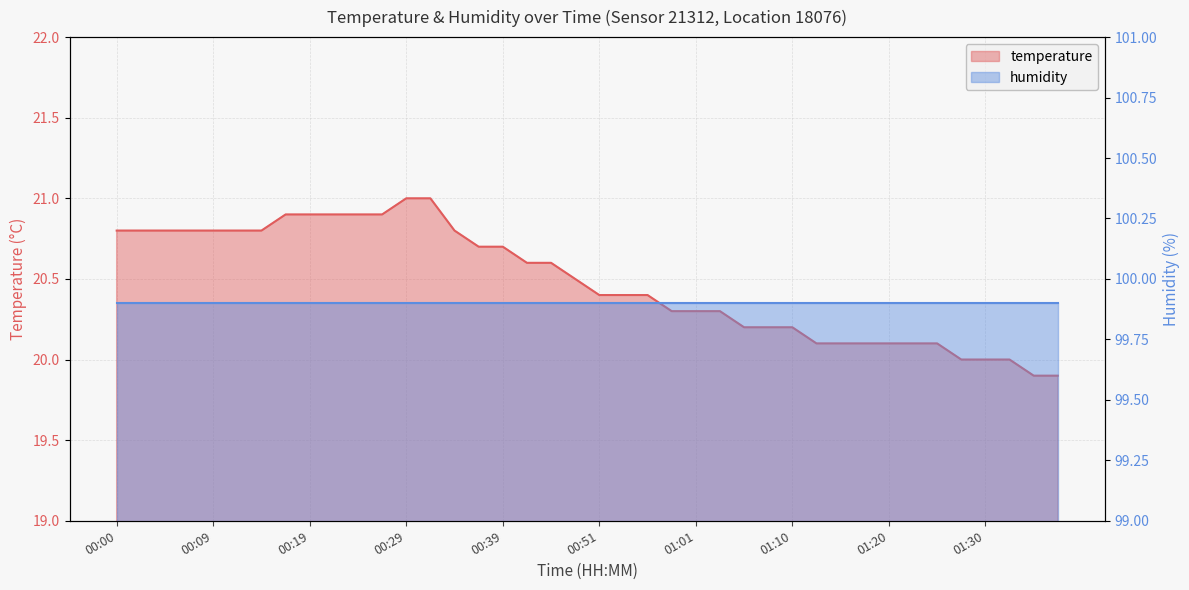

At which label is the value closest to 20?

01:28